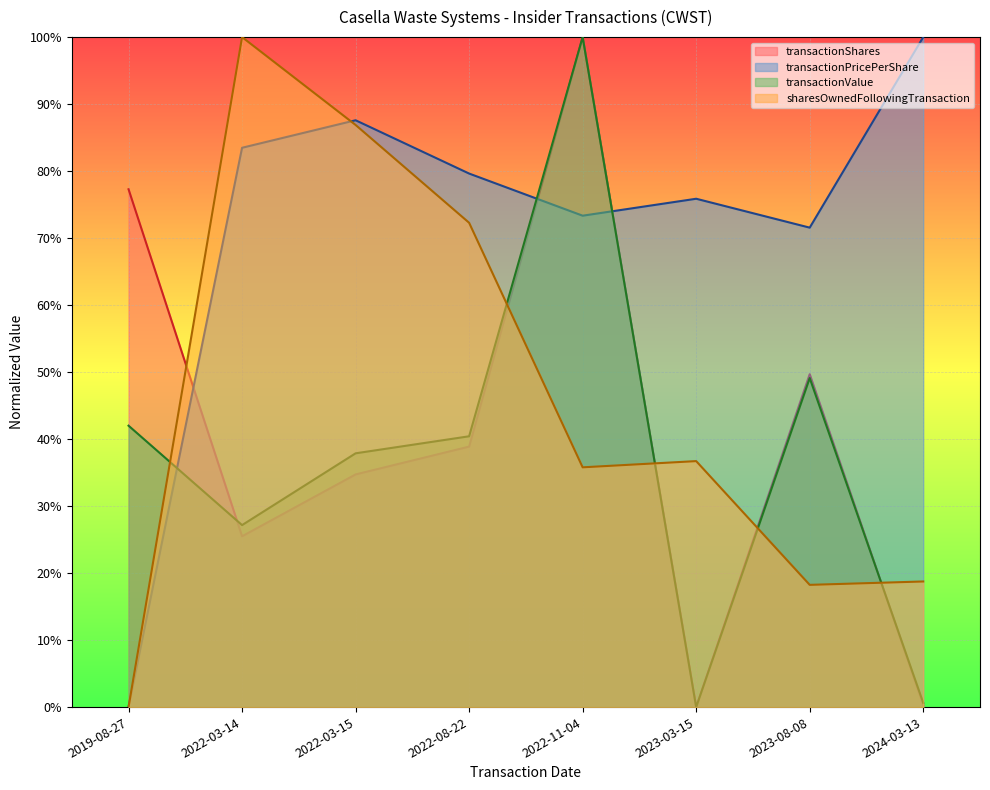

At 2022-03-15, list the series in order from largest to smallest.

transactionPricePerShare, sharesOwnedFollowingTransaction, transactionValue, transactionShares